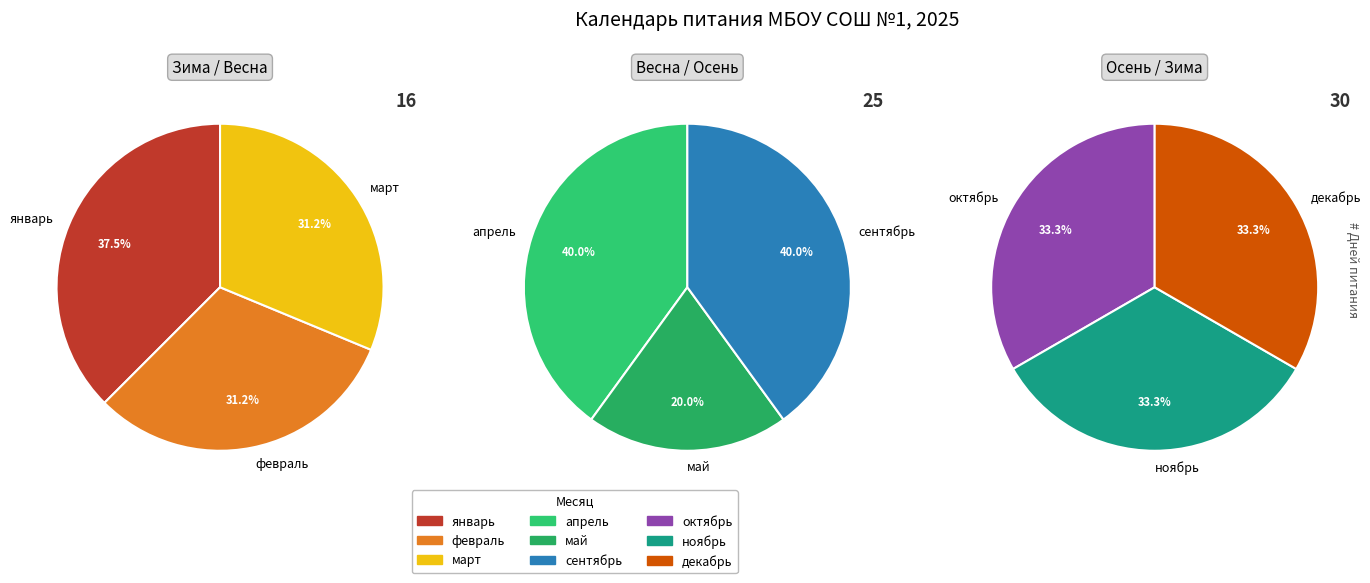

Is the sum of февраль and ноябрь greater than half?

No